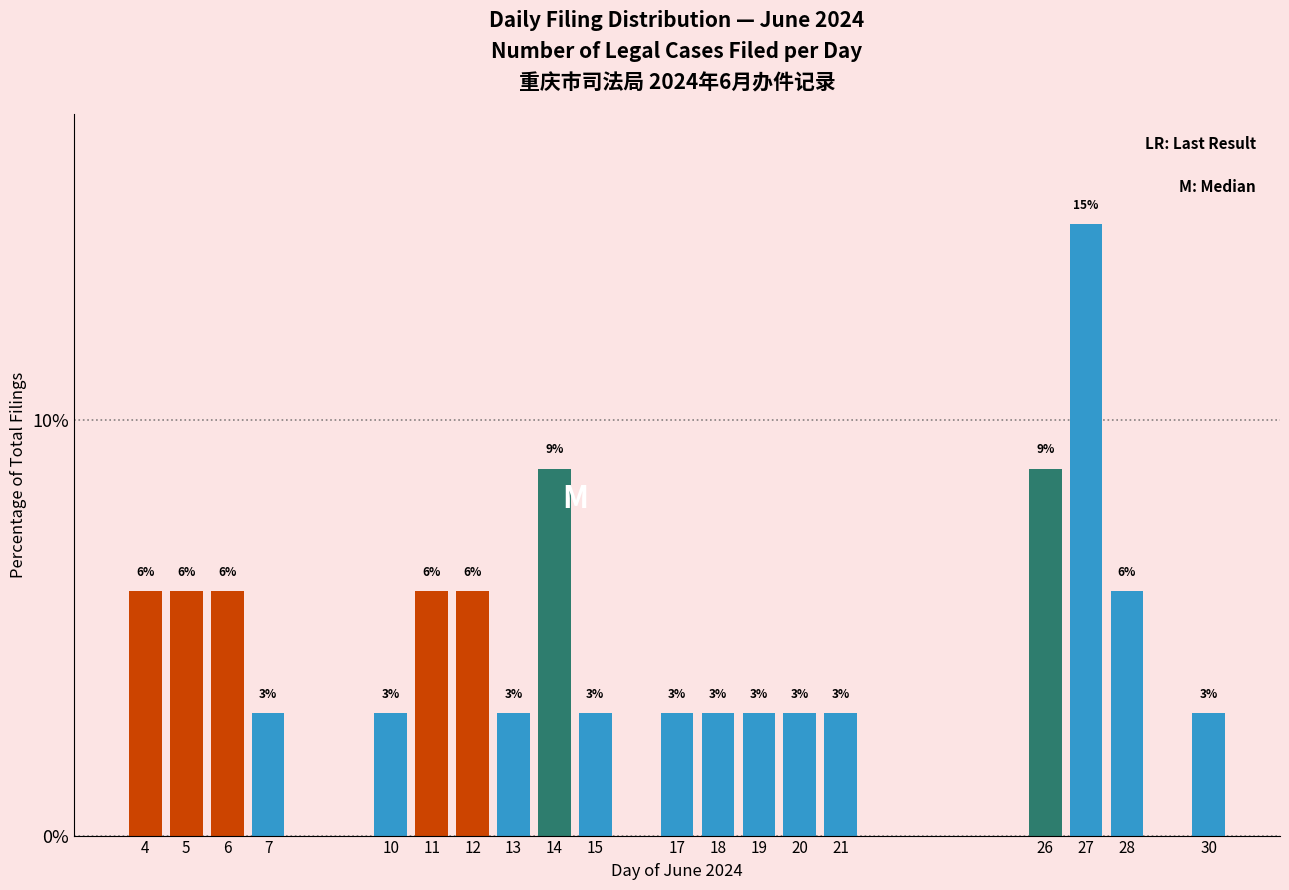

Does the chart contain any negative values?

No